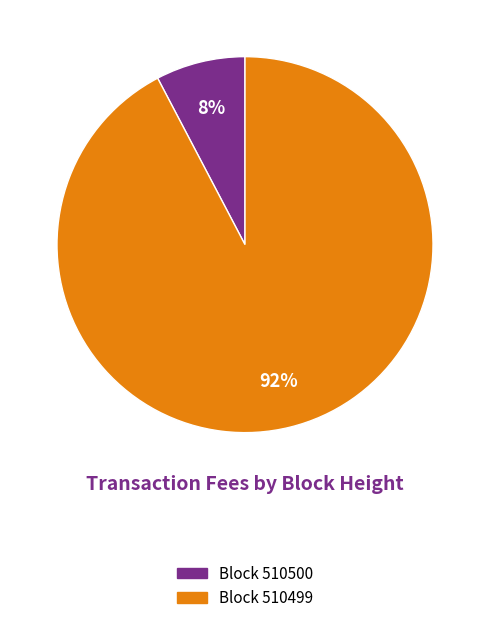

To the nearest percent, what is the average slice percentage?

50%